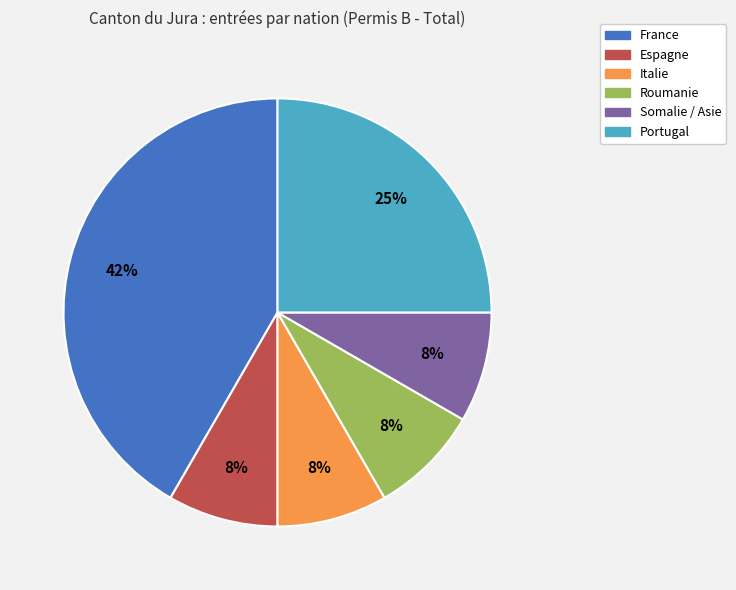

Does any single category account for the majority?

No